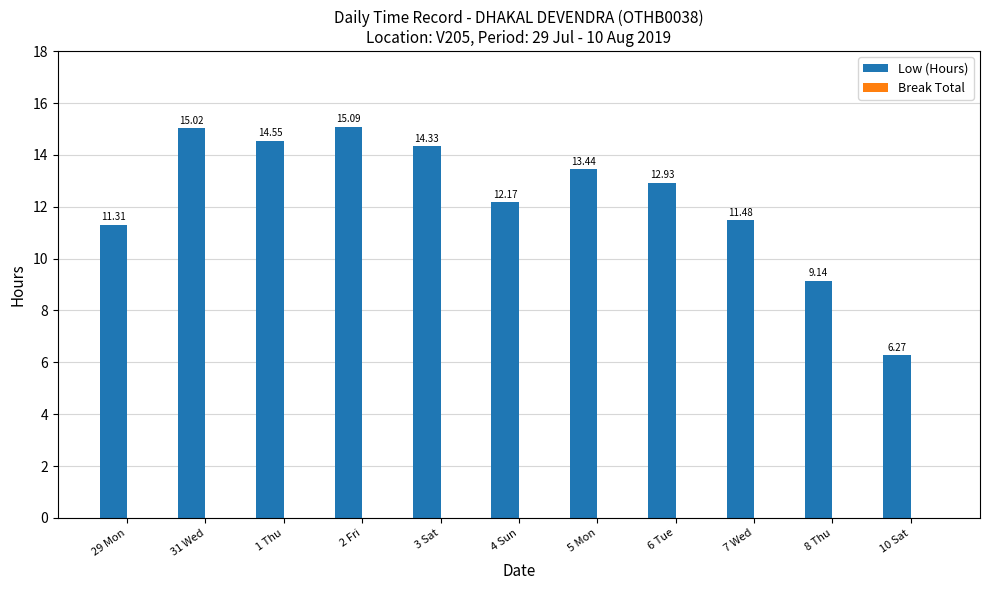

What is the change in value from 31 Wed to 1 Thu?

-0.5